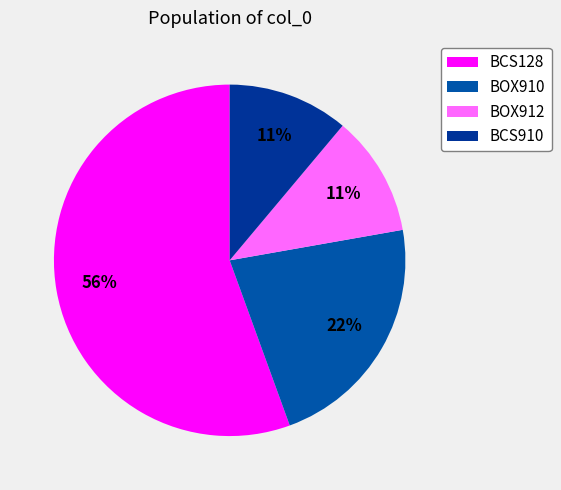

What percentage is the BOX912 slice, to the nearest percent?

11%